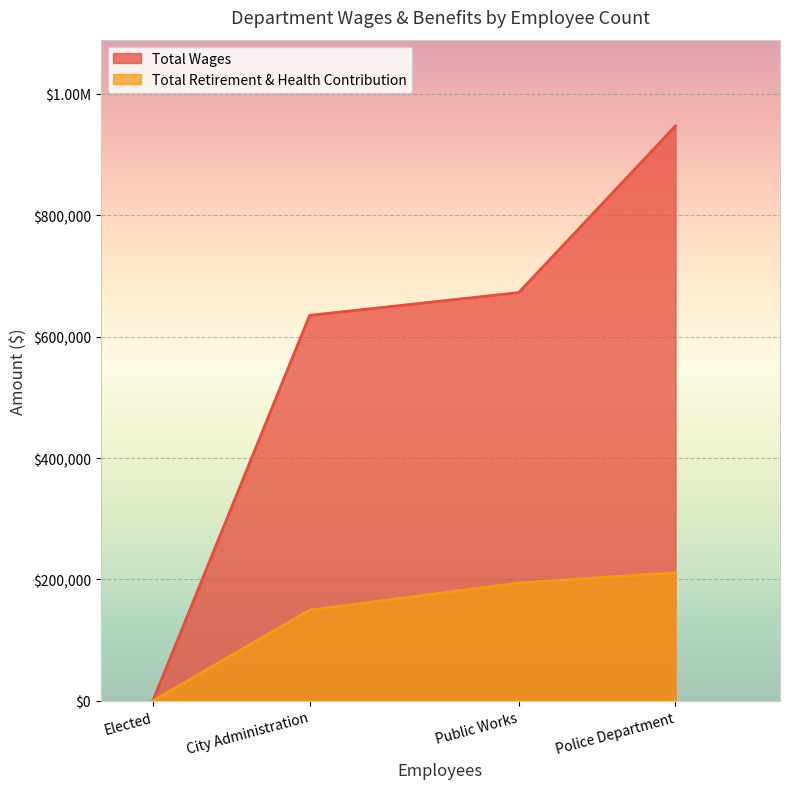

Between Police Department and City Administration, which is larger?

Police Department